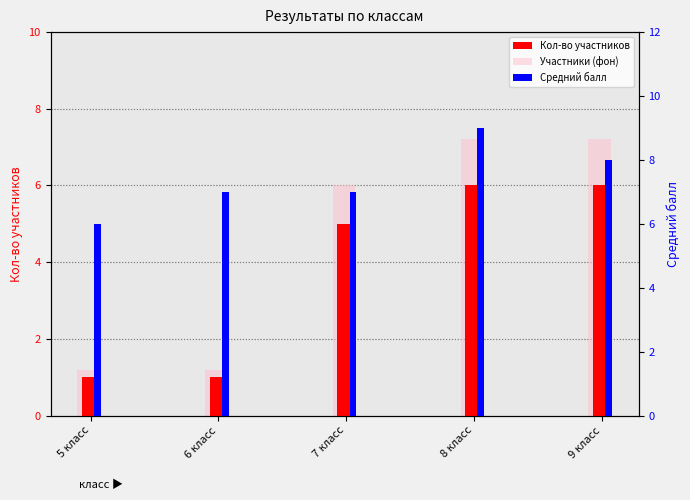

The Средний балл series shows 11.2 at 6 класс. True or false?

False